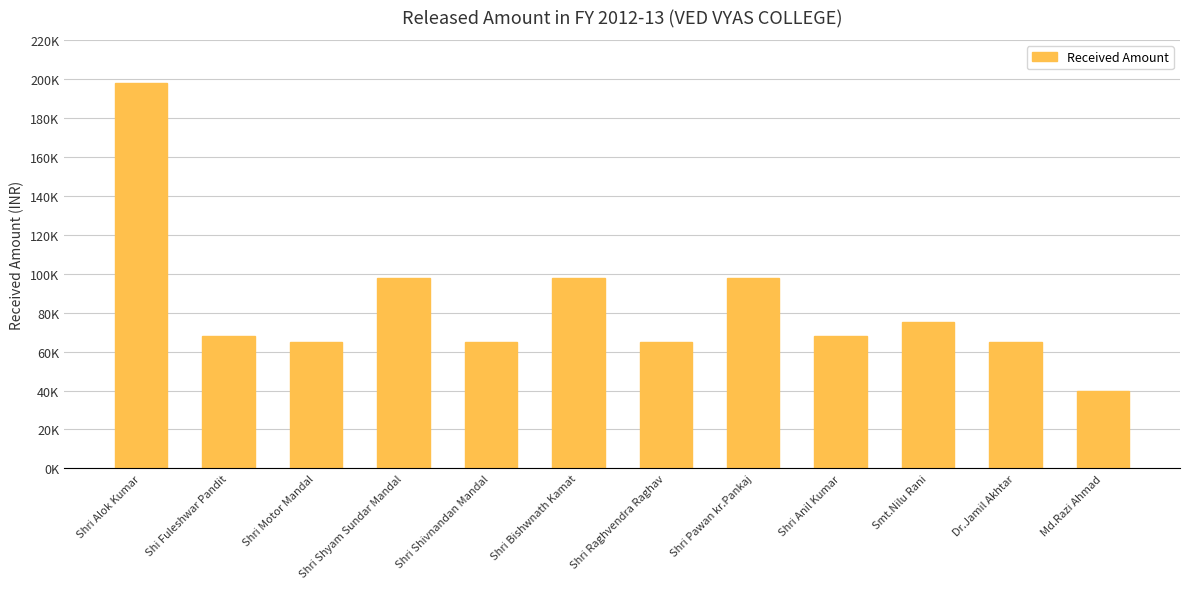

What is the label of the 3rd bar from the left?

Shri Motor Mandal